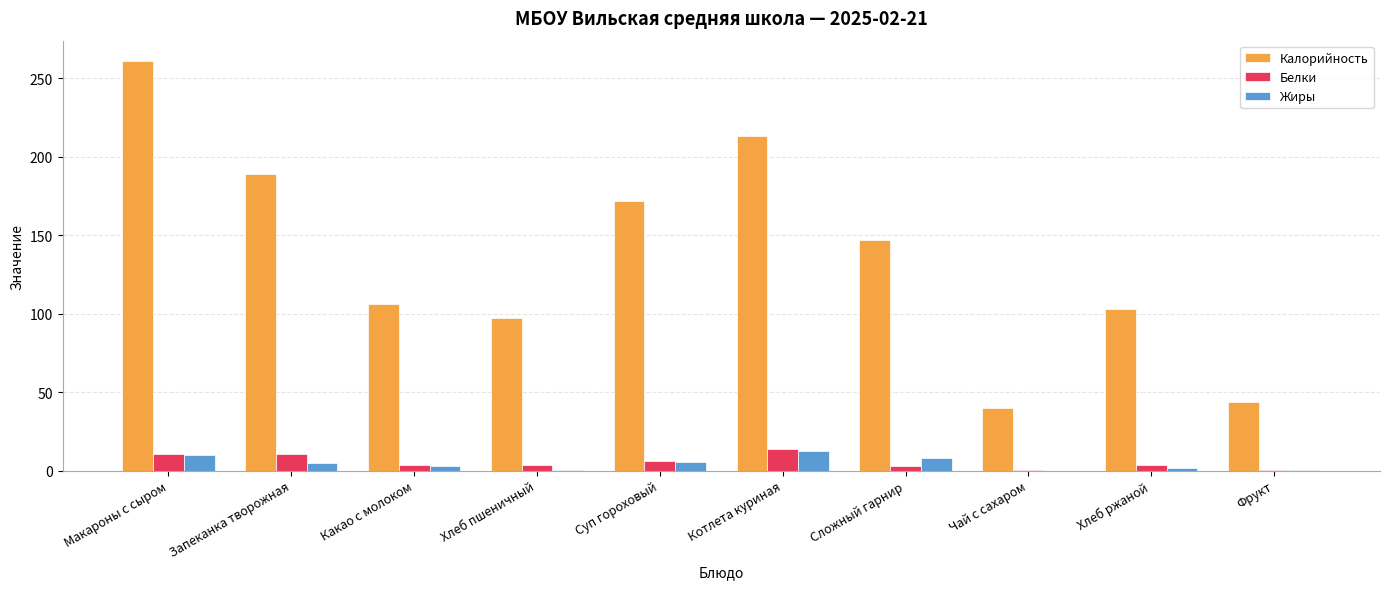

Is it true that Калорийность equals 106.0 at Какао с молоком?

True